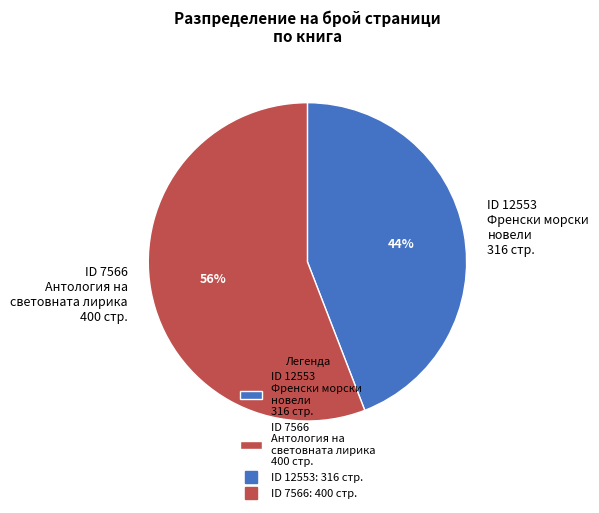

Do ID 12553 Френски морски новели 316 стр. and ID 7566 Антология на световната лирика 400 стр. together represent more than half of the pie?

Yes